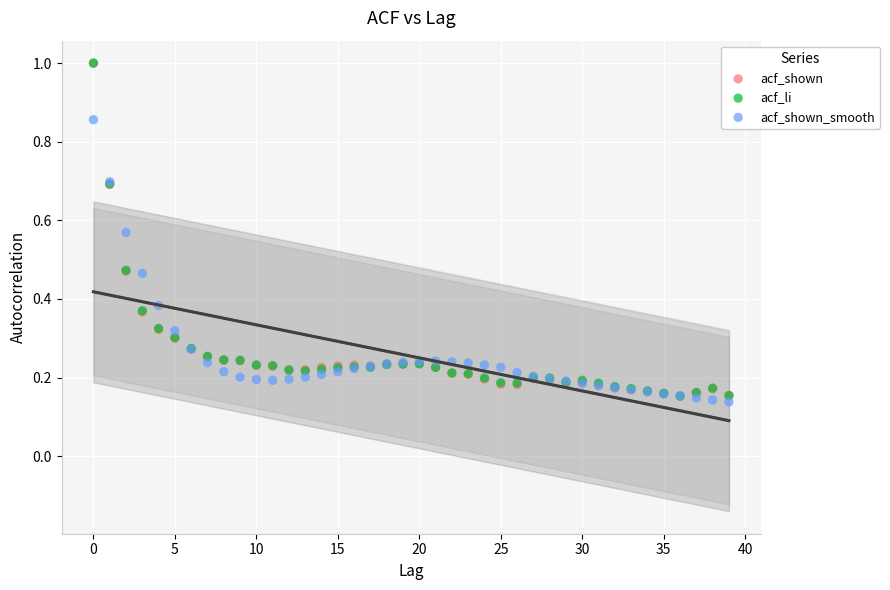

What are all the series names shown in the legend?

acf_shown, acf_li, acf_shown_smooth